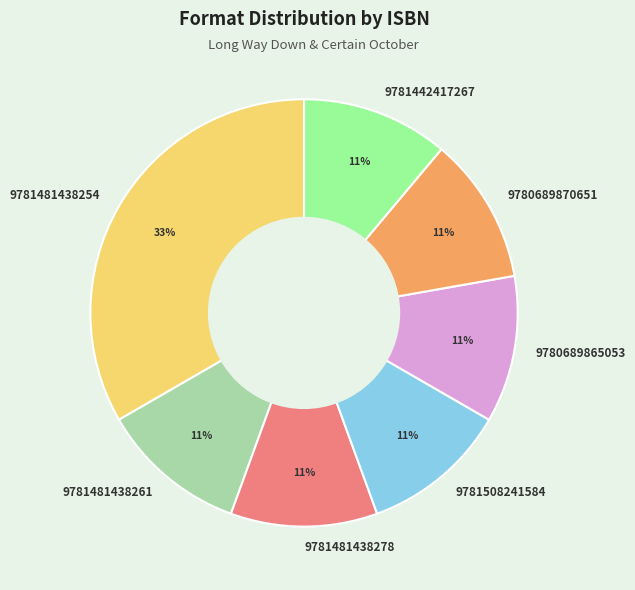

Approximately how many times larger is the value at 9781481438254 compared to 9781508241584?

3.0